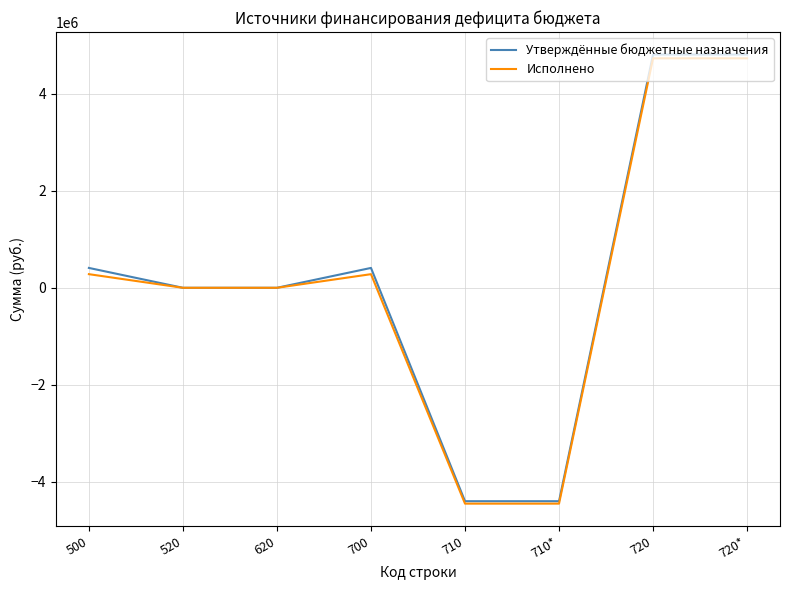

What is the smallest value displayed?

-4452258.9